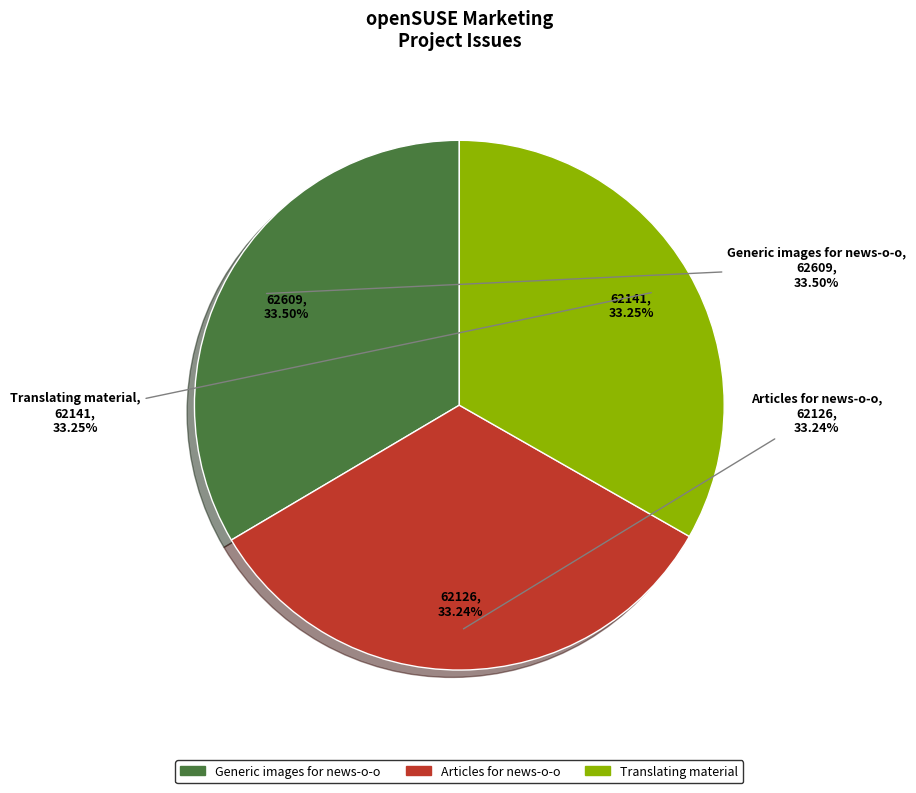

How much of the chart is everything except Generic images for news-o-o?

66.5%